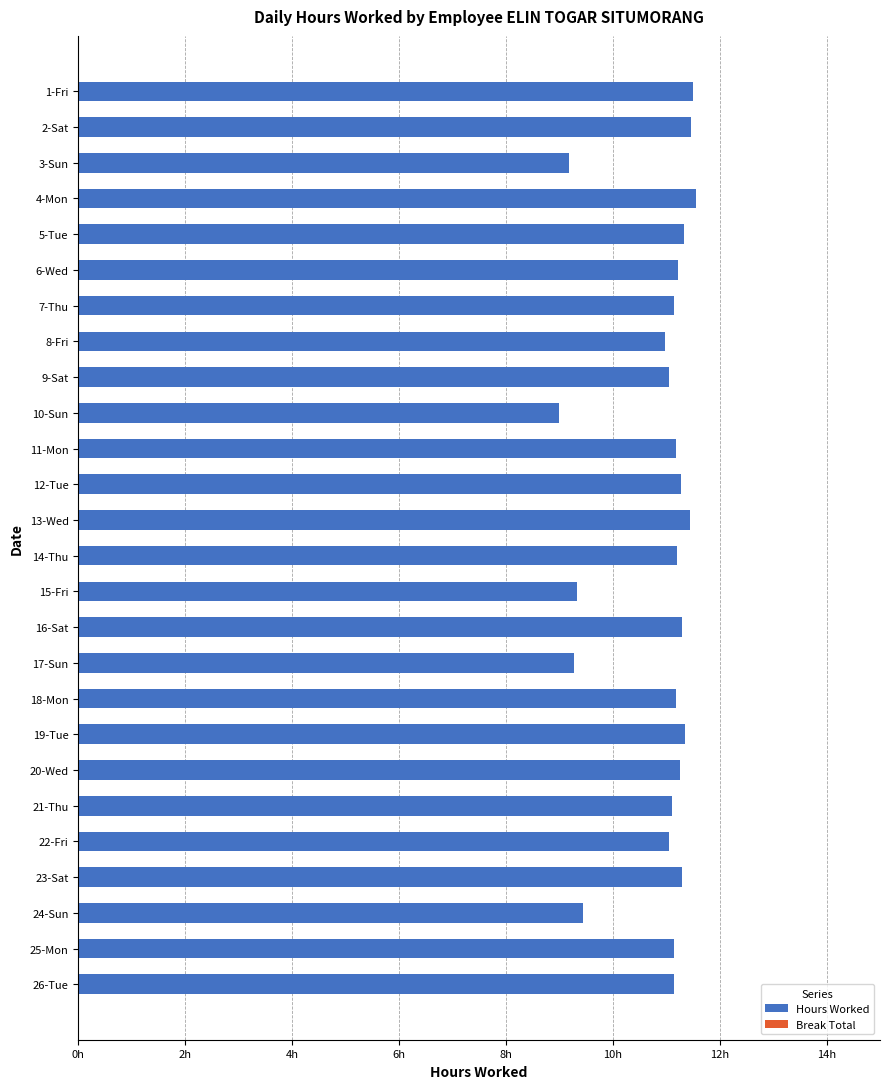

Are the bars horizontal?

Yes